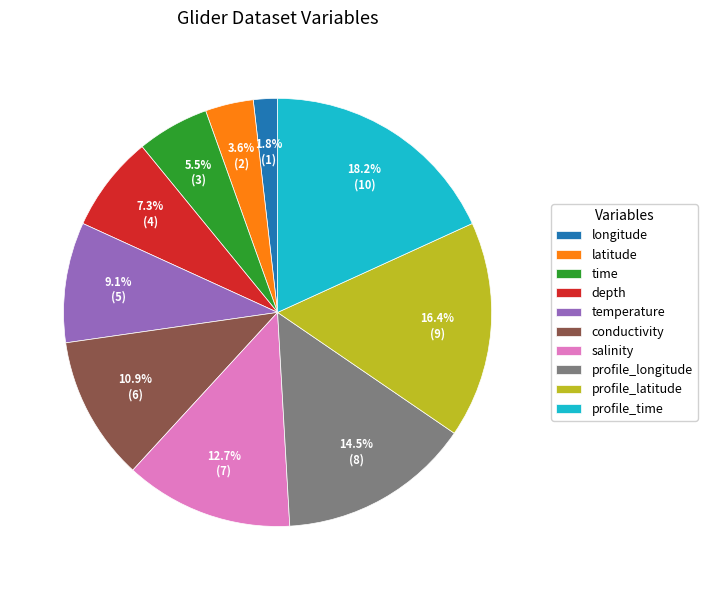

What is the ratio of the value at longitude to the value at salinity?

0.1